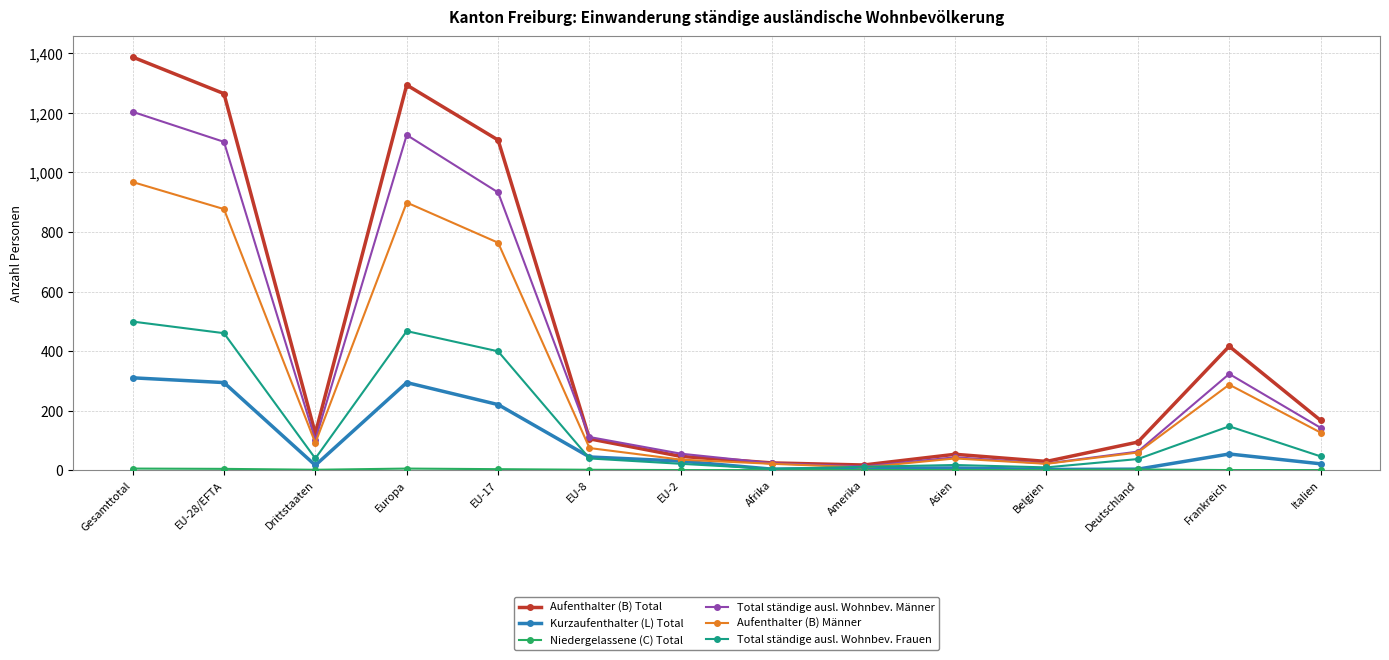

At which category does the chart reach its peak across all series?

Gesamttotal